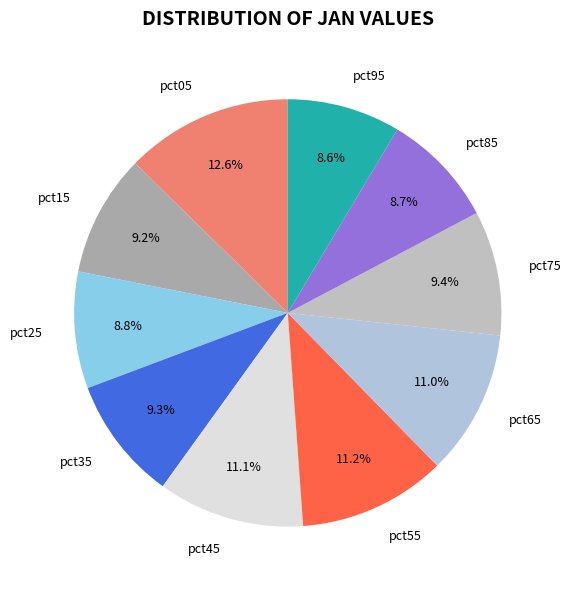

To the nearest percent, what is the combined percentage of pct75 and pct35?

19%